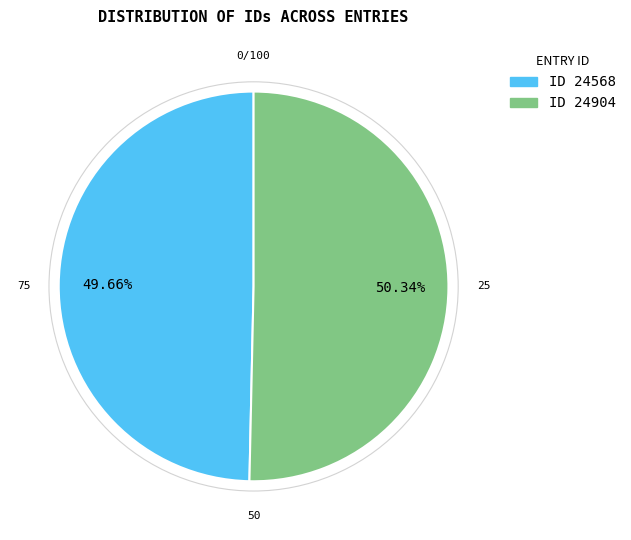

Which category has the smallest portion of the pie?

ID 24568